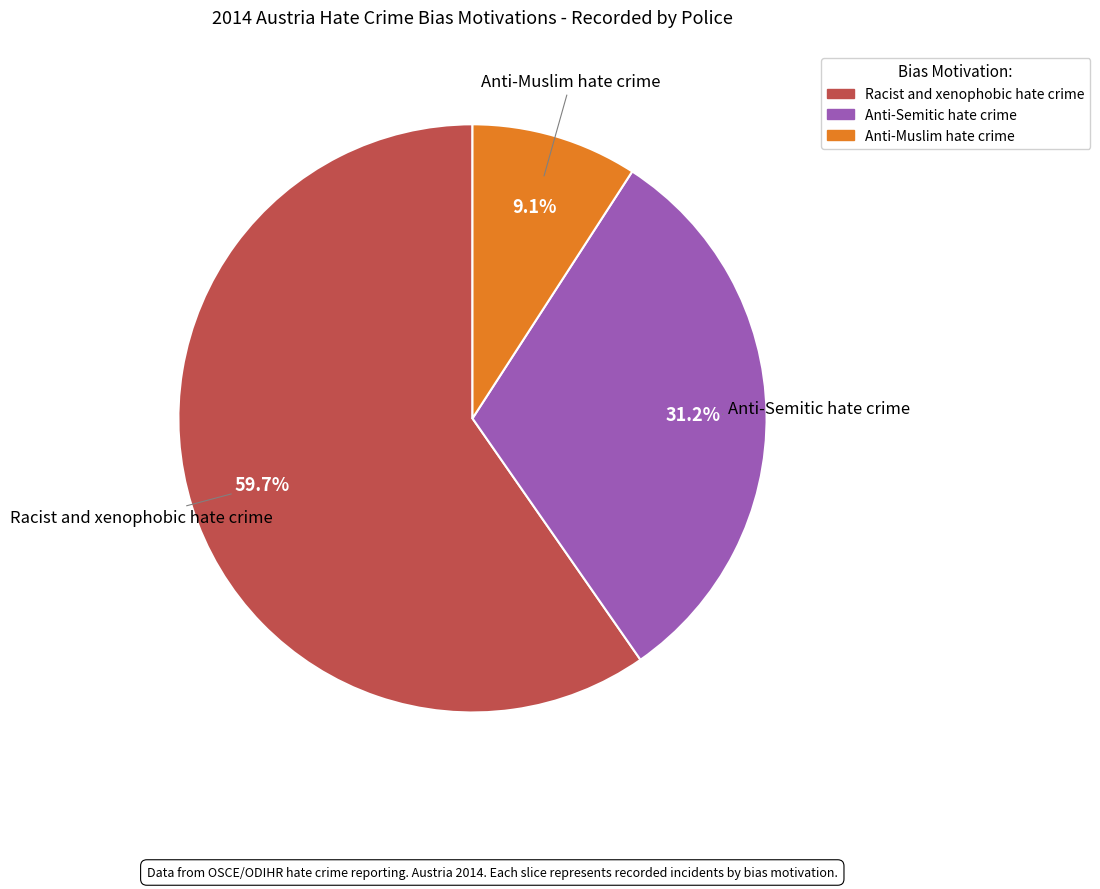

What percentage is NOT represented by Anti-Muslim hate crime?

90.9%